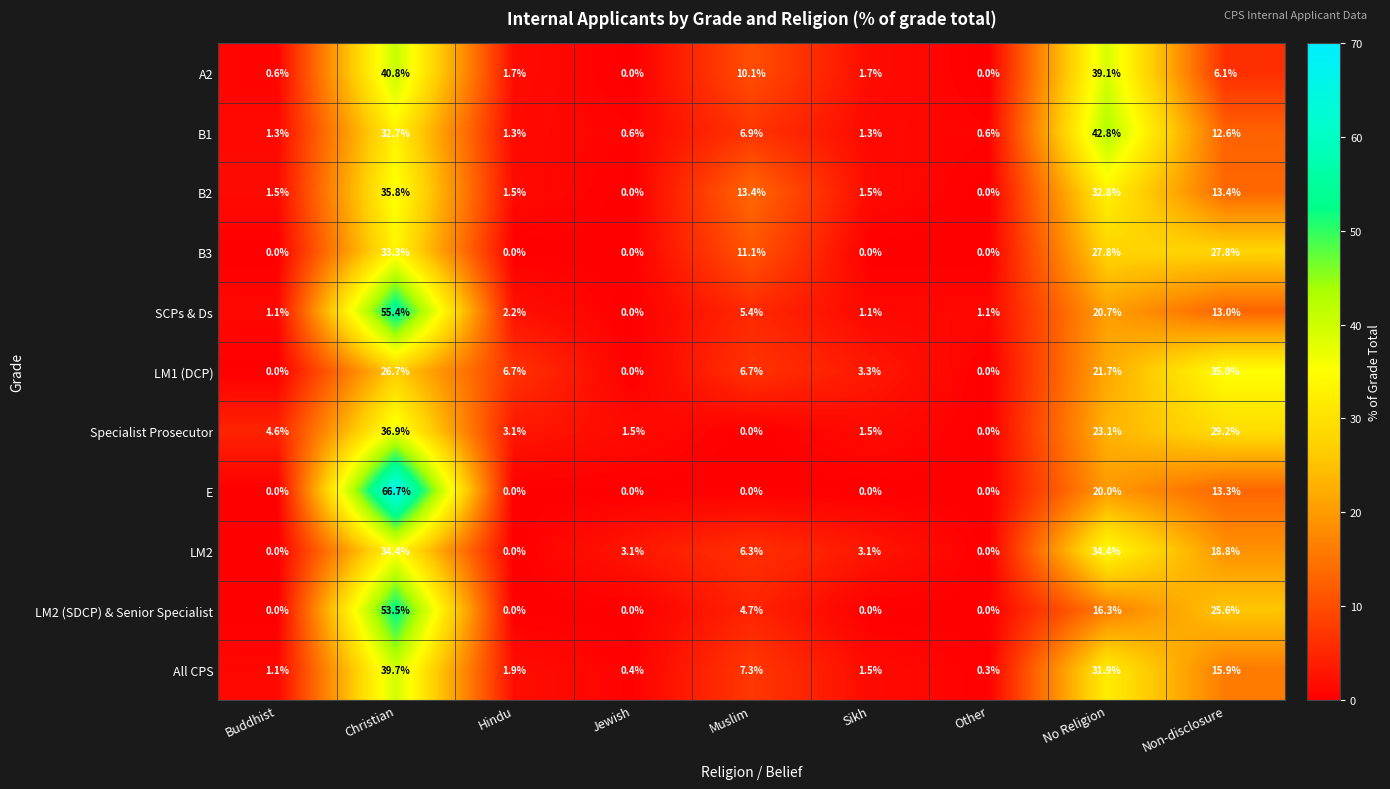

At which category is the sum across all series the highest?

Christian